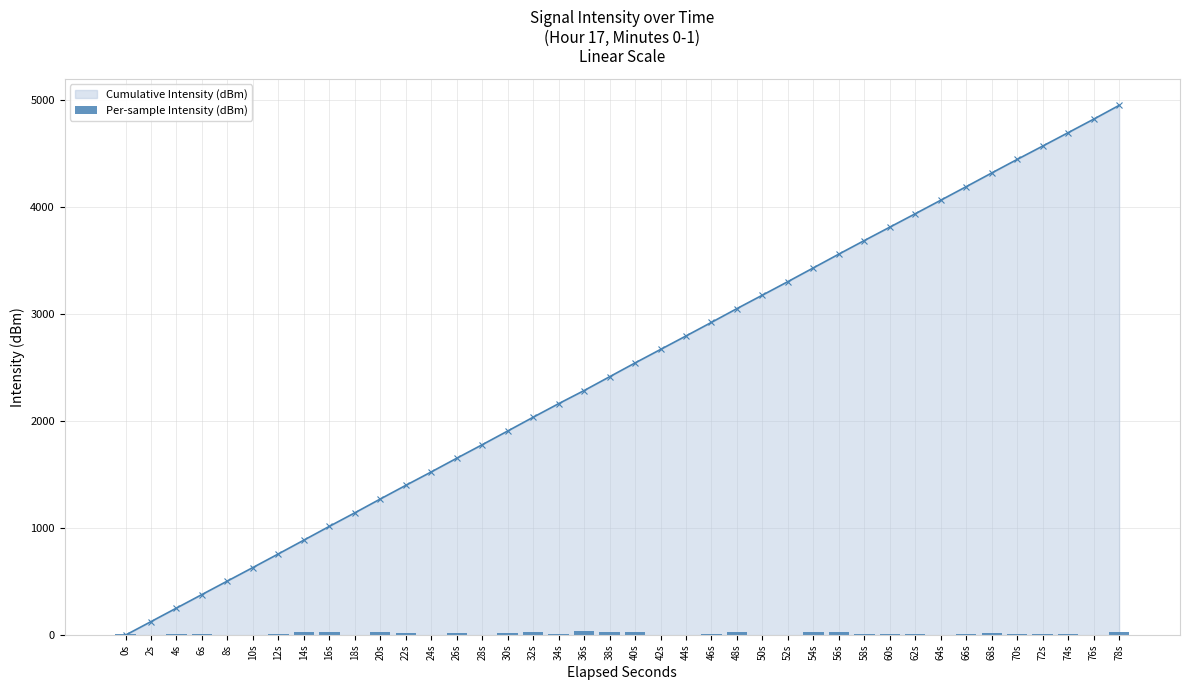

Rank the categories by value from lowest to highest.

76s, 10s, 2s, 44s, 42s, 50s, 28s, 64s, 8s, 52s, 24s, 18s, 6s, 4s, 74s, 62s, 0s, 70s, 66s, 58s, 60s, 34s, 46s, 12s, 72s, 22s, 68s, 26s, 30s, 54s, 14s, 48s, 56s, 32s, 16s, 38s, 40s, 20s, 78s, 36s